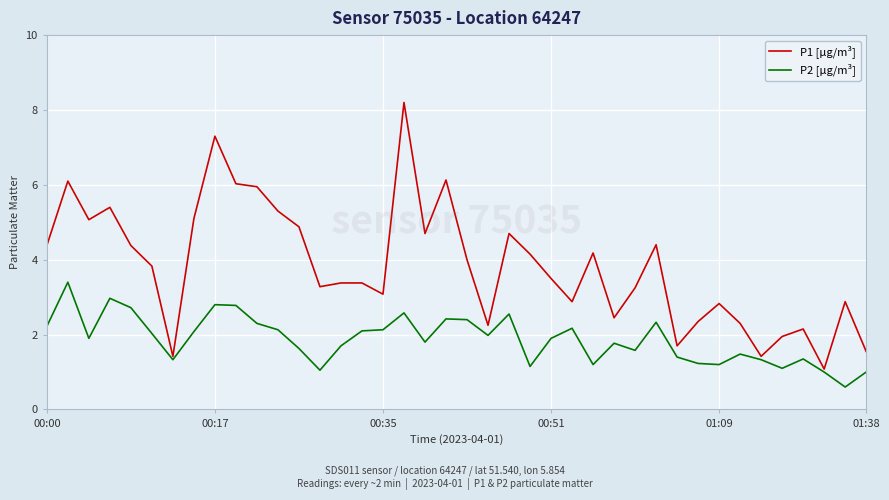

Which series has the largest total across all categories?

P1 [µg/m³]